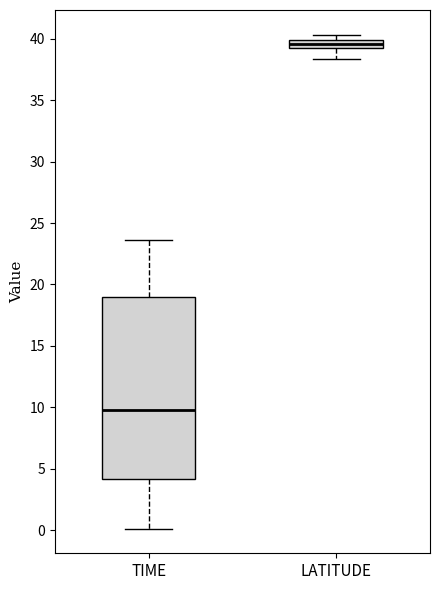

Which box's median line is the highest?

LATITUDE